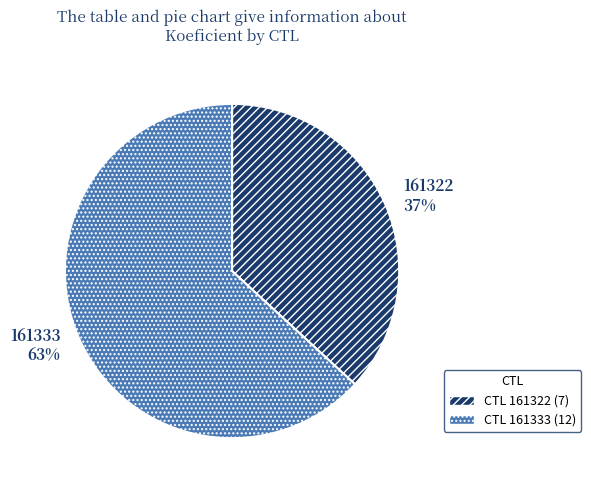

Approximately how many times larger is the value at 161322 compared to 161333?

0.6